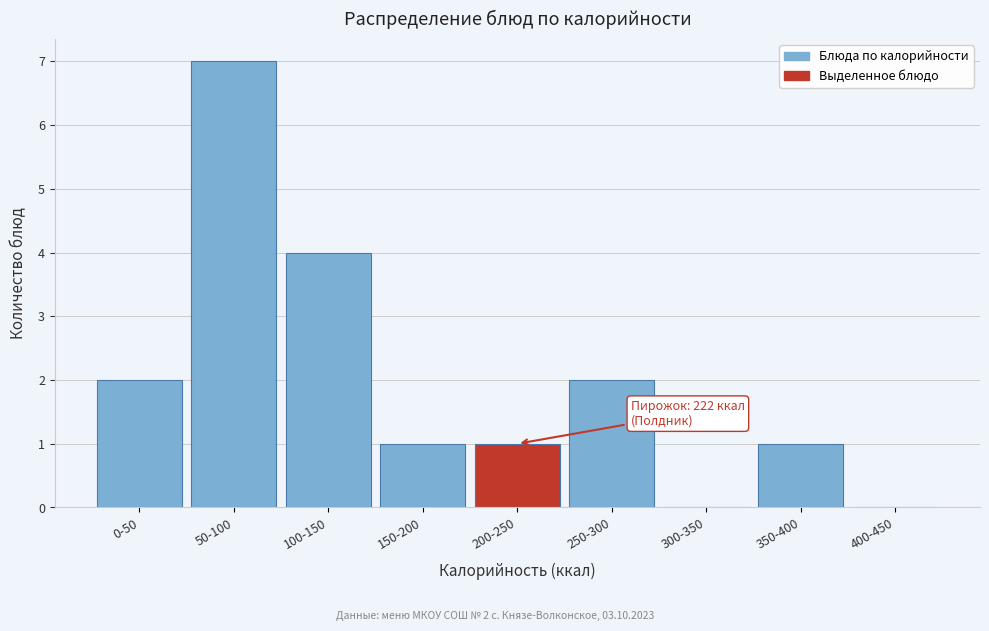

Reading left to right, transcribe all the data shown in this chart.

0-50=2	50-100=7	100-150=4	150-200=1	200-250=1	250-300=2	300-350=0	350-400=1	400-450=0